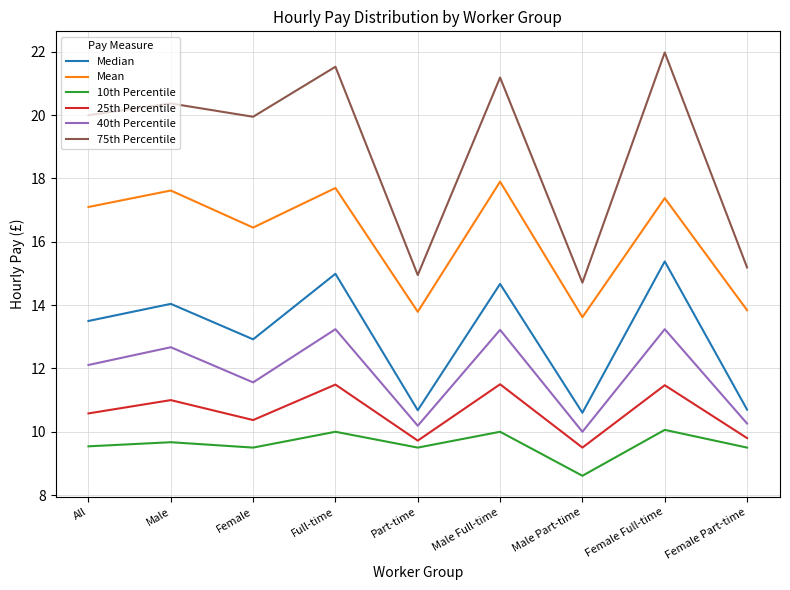

True or false: 40th Percentile and Median cross at least once.

False